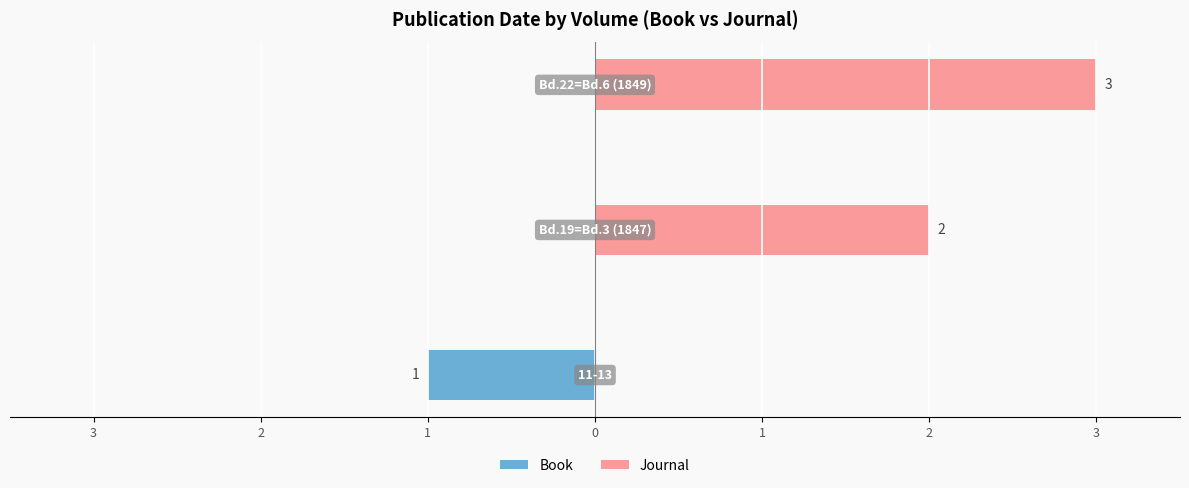

What is the minimum value shown in the chart?

-1